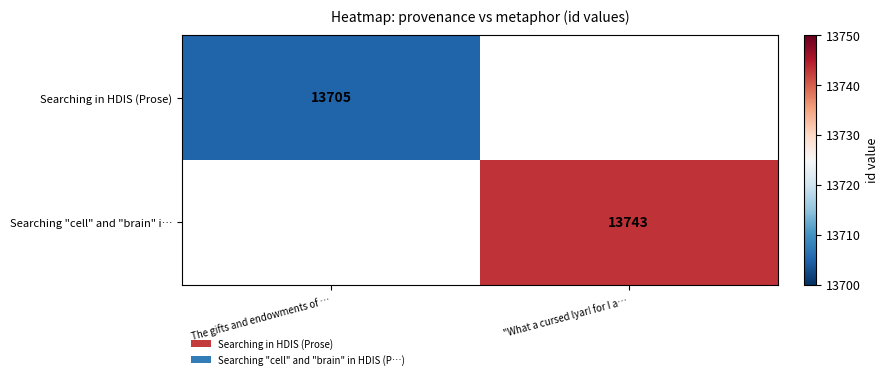

The Searching "cell" and "brain" i… series shows 13743 at "What a cursed lyar! for I a…. True or false?

True